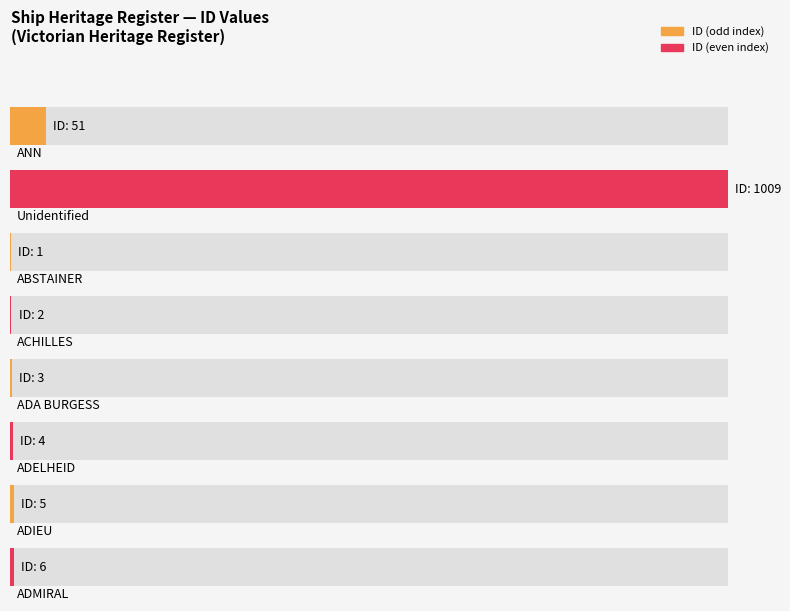

Are the bars grouped side by side (vs. stacked)?

No